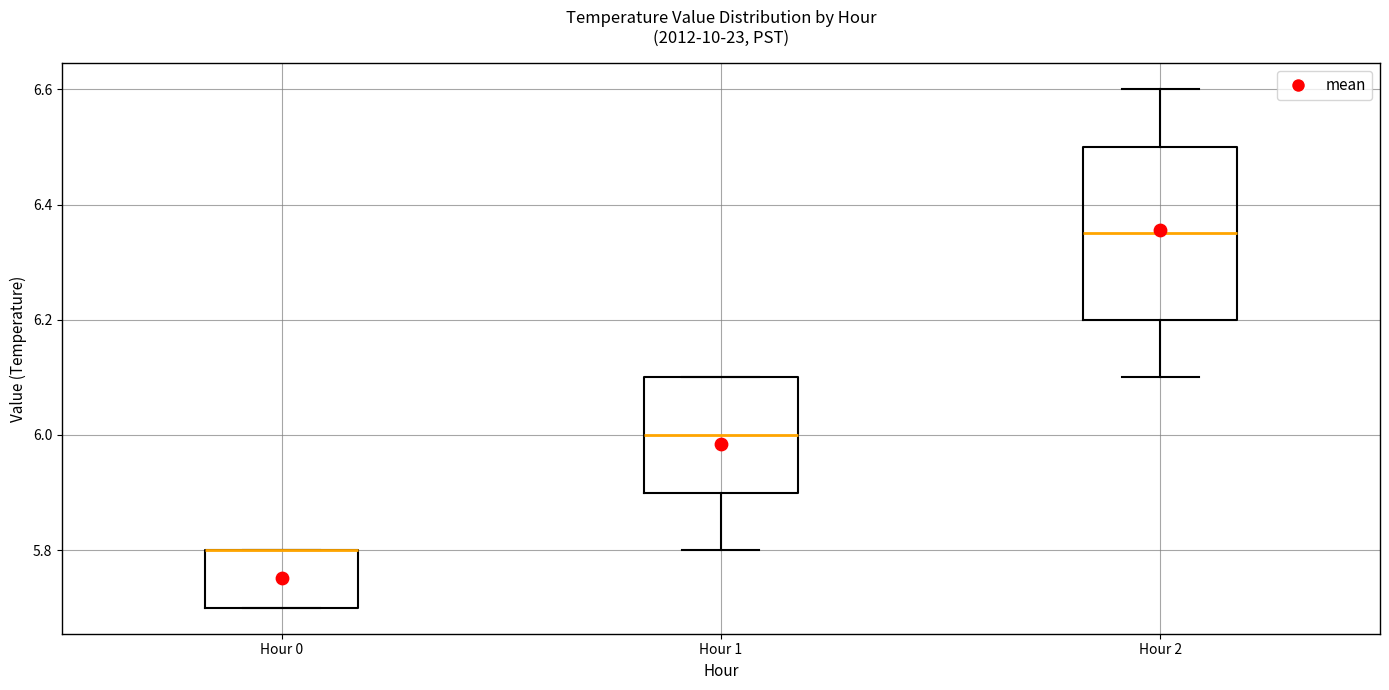

Reading left to right, transcribe this box plot: for each box, give where its median line is, the range the box spans, and where its two whiskers end, as read against the y-axis. The values are not printed on the chart, so give them approximately, as read against the axis.

Hour 0: median 5.80 (drawn on the box's upper edge), box 5.70 to 5.80, whiskers 5.70 to 5.80
Hour 1: median 6.00, box 5.90 to 6.10, whiskers 5.80 to 6.10
Hour 2: median 6.36, box 6.20 to 6.50, whiskers 6.10 to 6.60